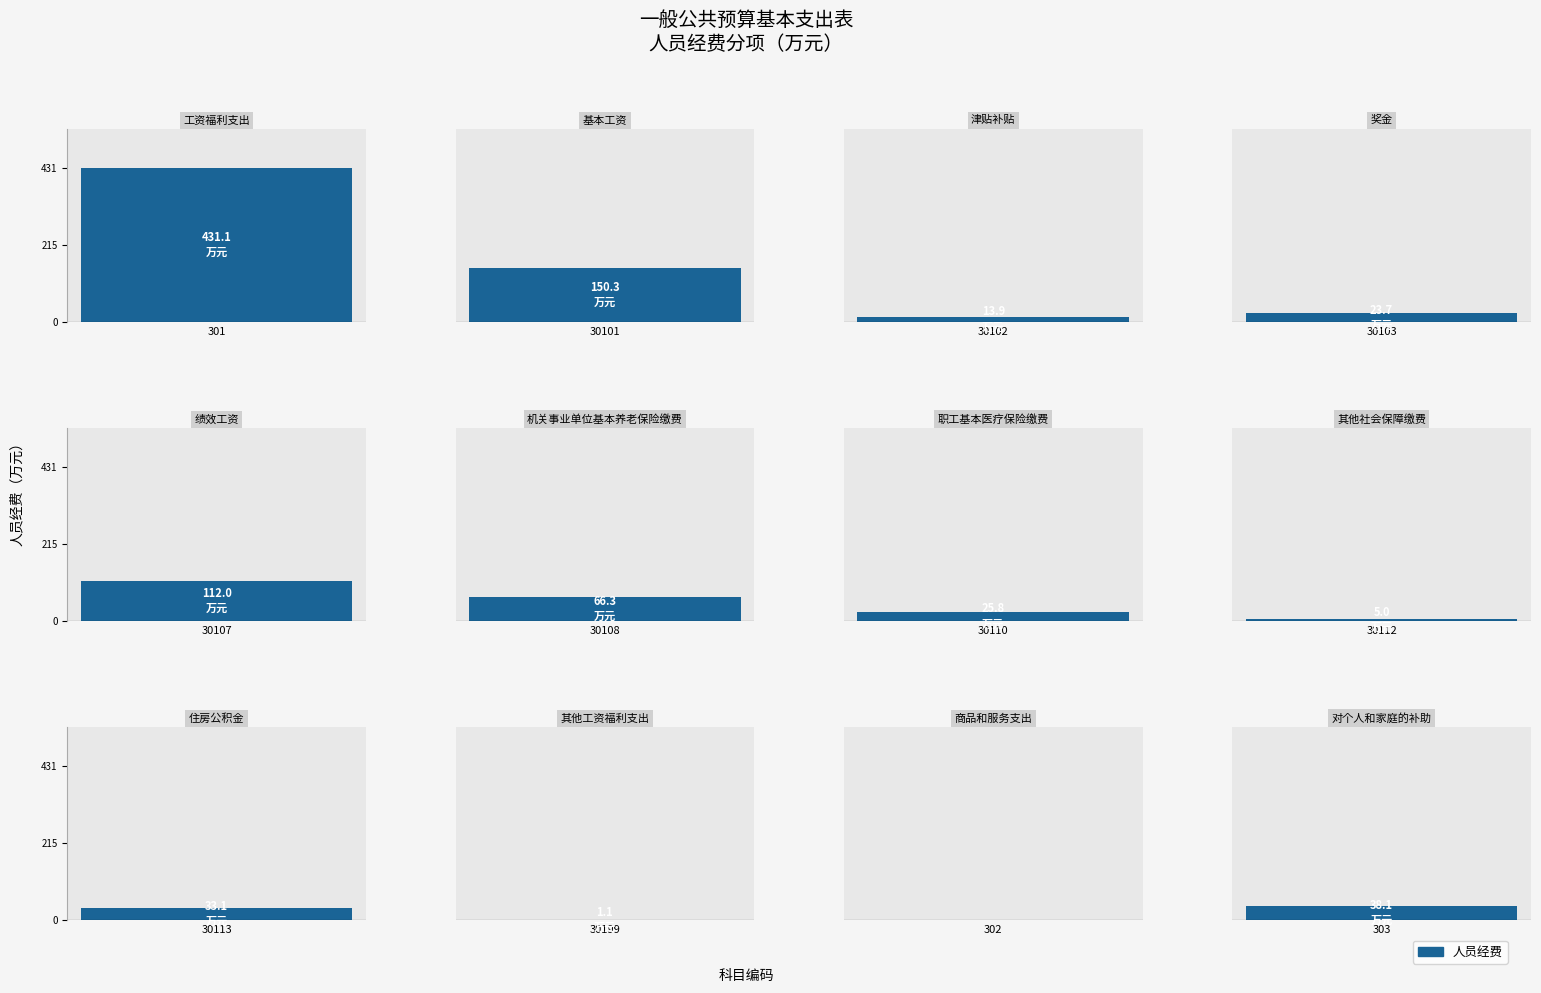

What is the value of the 3rd bar from the left?

13.9